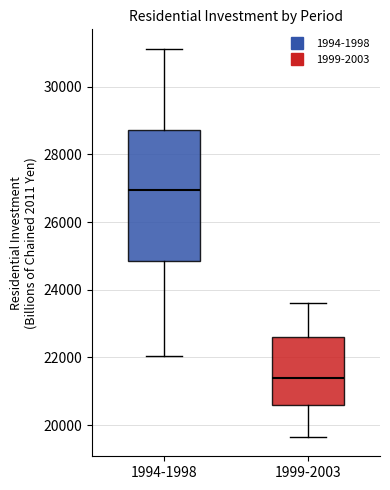

Reading left to right, read every box against the y-axis: the position of its median line, the range the box covers, and the ends of its whiskers. The values are not printed on the chart, so give them approximately, as read against the axis.

1994-1998: median 27000, box 24800 to 28800, whiskers 22000 to 31200
1999-2003: median 21400, box 20600 to 22600, whiskers 19600 to 23600